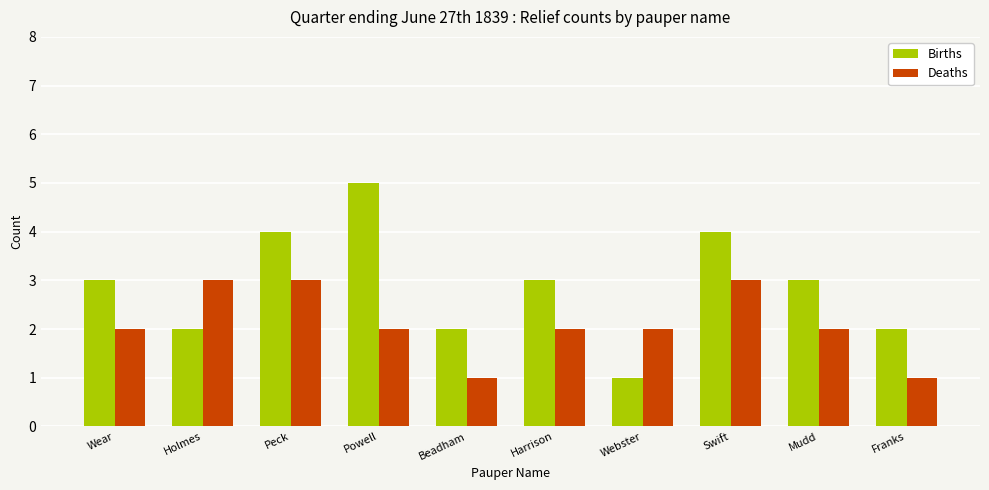

Reading left to right, what are all the values shown in this chart?

Births: 3	2	4	5	2	3	1	4	3	2
Deaths: 2	3	3	2	1	2	2	3	2	1